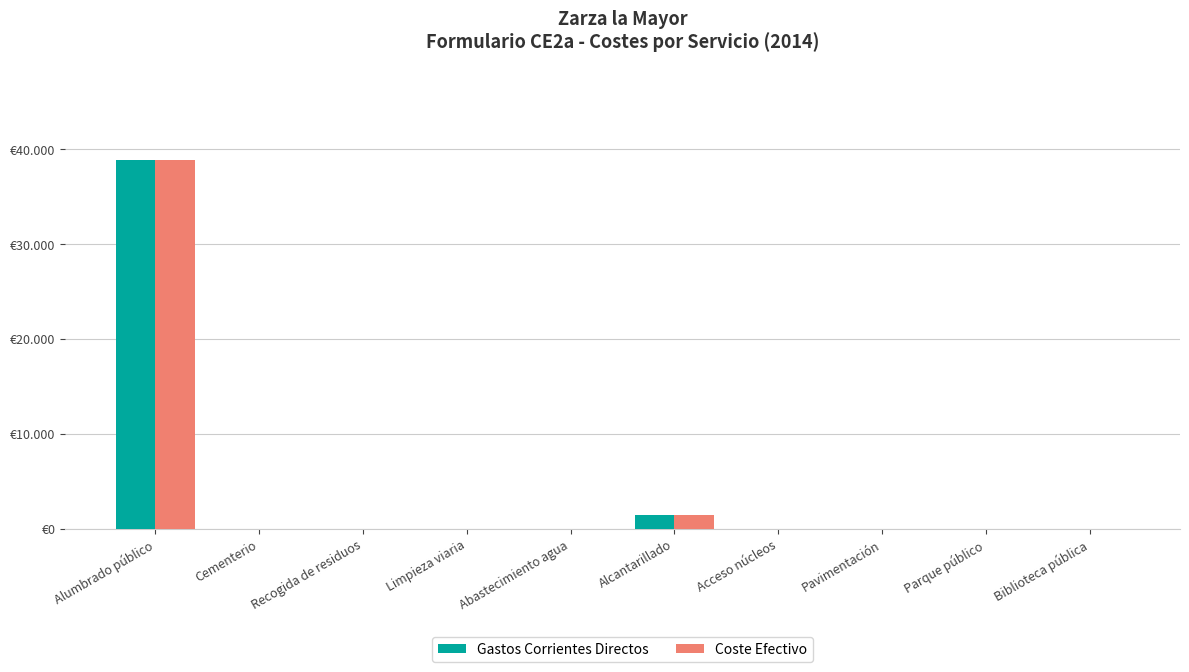

What are all the series names shown in the legend?

Gastos Corrientes Directos, Coste Efectivo